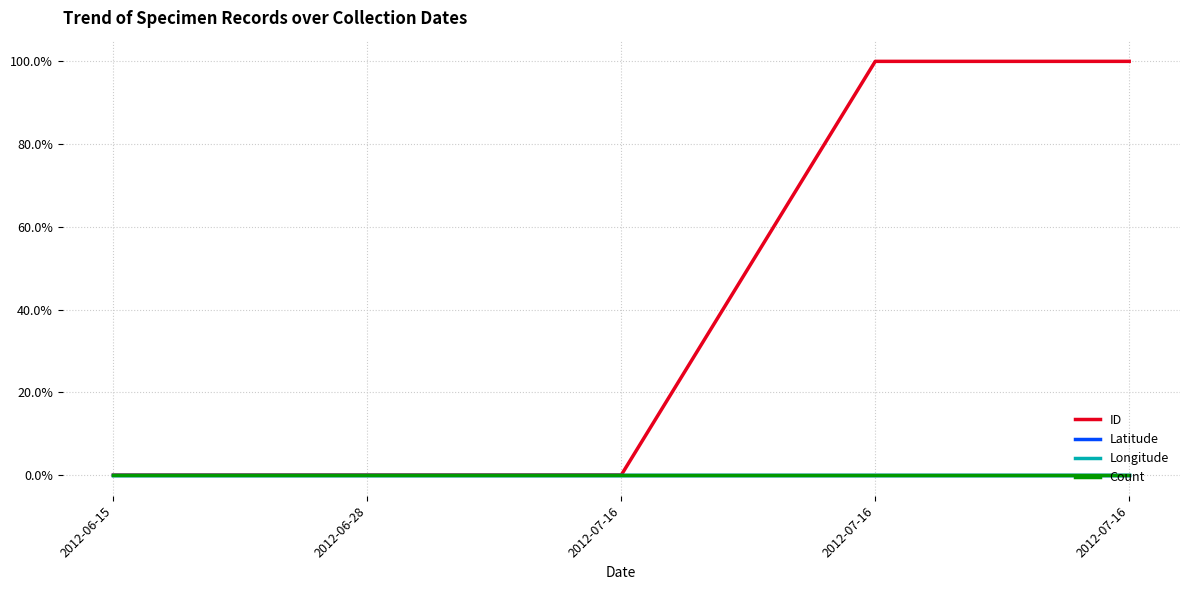

Which series has the largest total across all categories?

ID